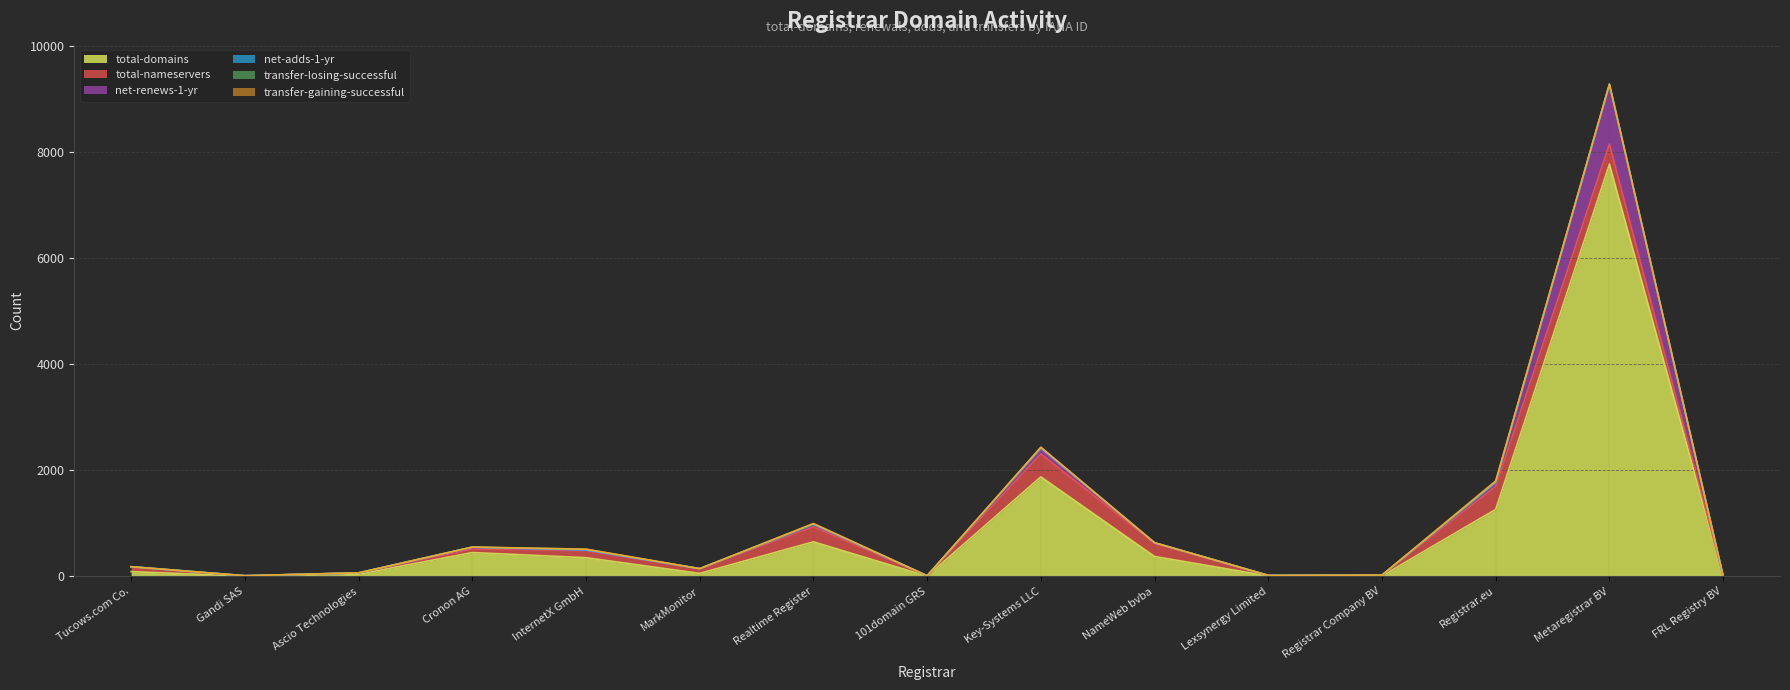

Is it true that net-adds-1-yr equals -16 at Gandi SAS?

False